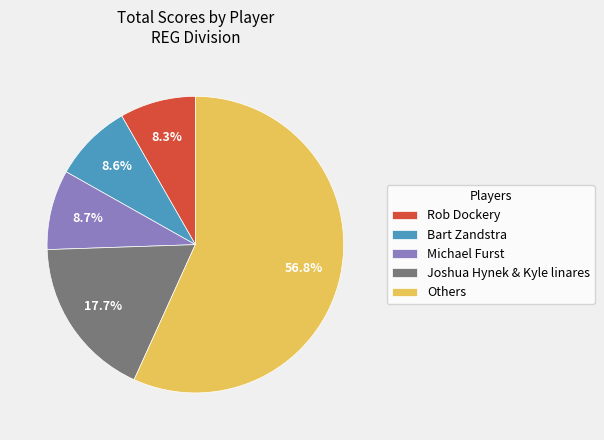

To the nearest percent, what is the average slice percentage?

20%